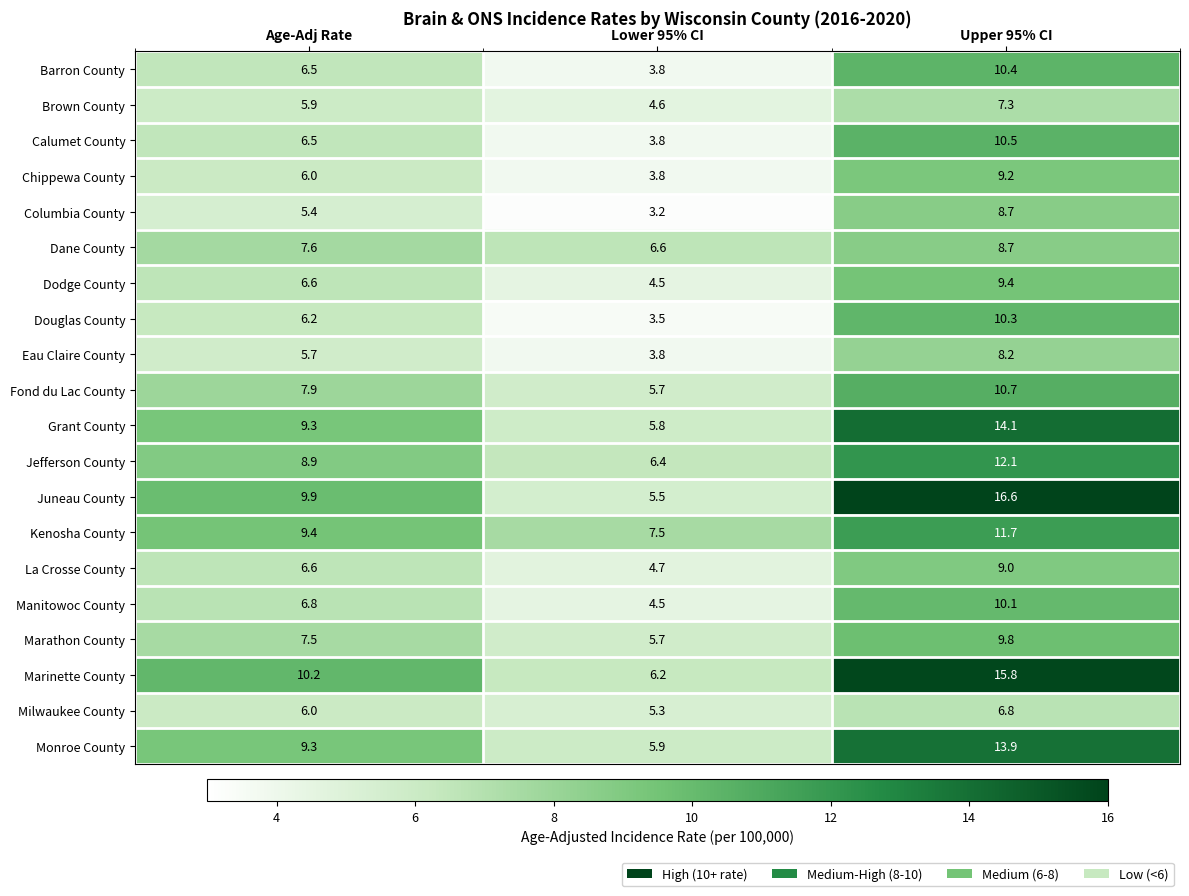

The Chippewa County series shows 1.3 at Lower 95% CI. True or false?

False